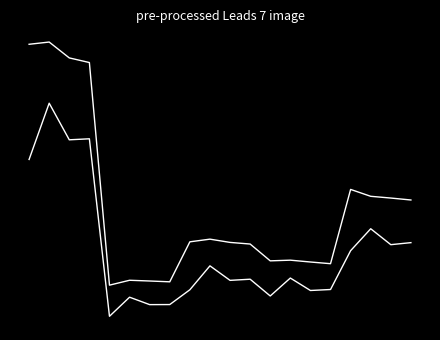

Reading left to right, list all the values displayed in this chart.

voters: 220347	221872	211051	207889	55989	59322	58824	58265	85553	87376	85156	84047	72576	73035	71783	70633	121309	116613	115425	114099
valid: 141753	180143	155164	155857	34744	47771	42699	42748	52834	69161	59262	60038	48608	60843	52347	53020	79515	94473	83610	84997